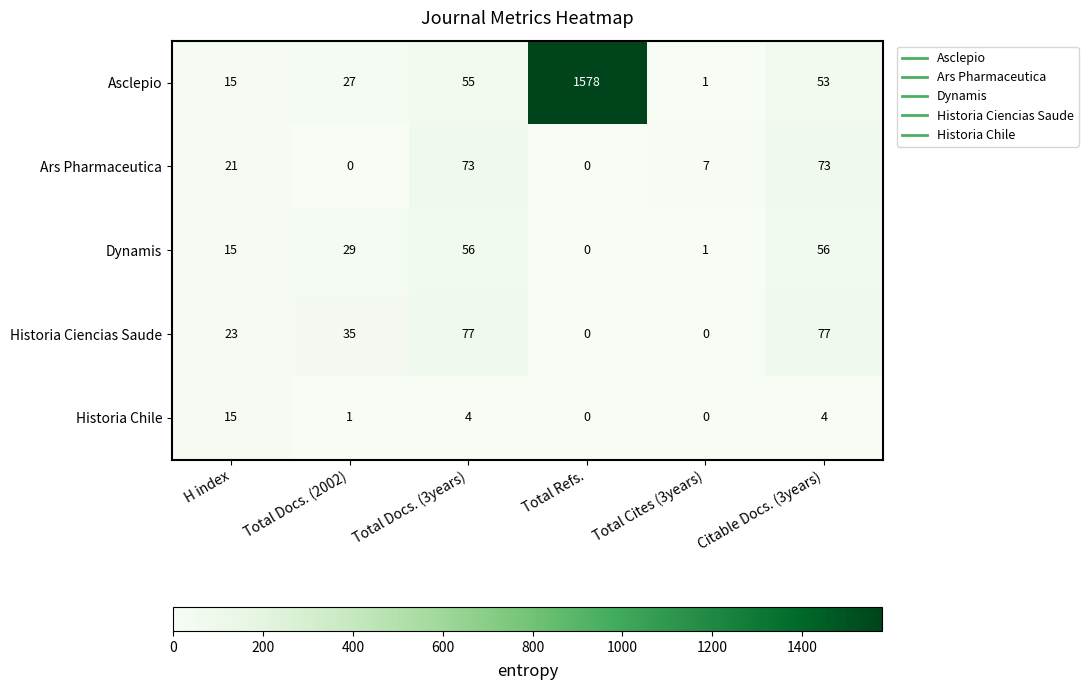

List the series in order of their peak value, highest first.

Asclepio, Historia Ciencias Saude, Ars Pharmaceutica, Dynamis, Historia Chile